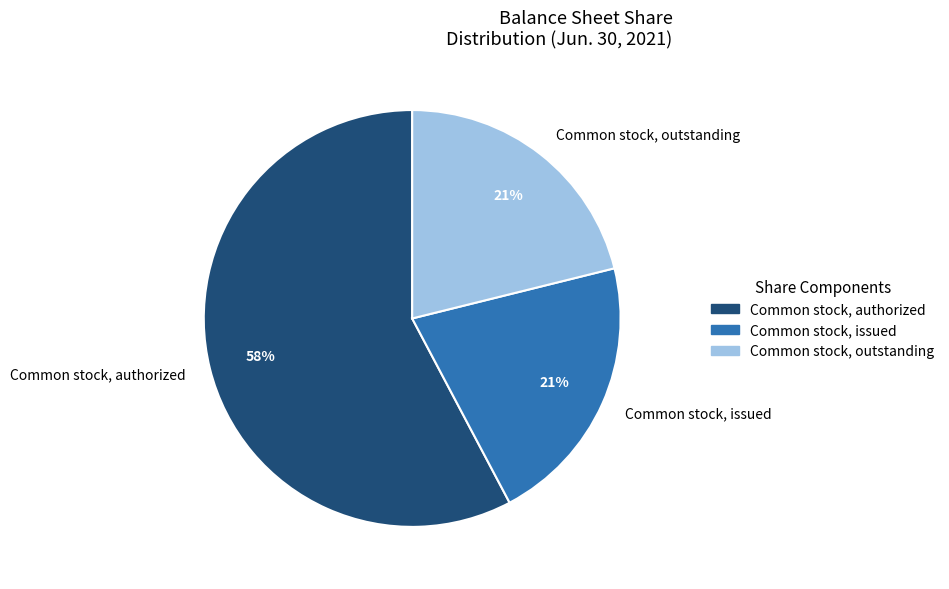

Which slice is the largest?

Common stock, authorized